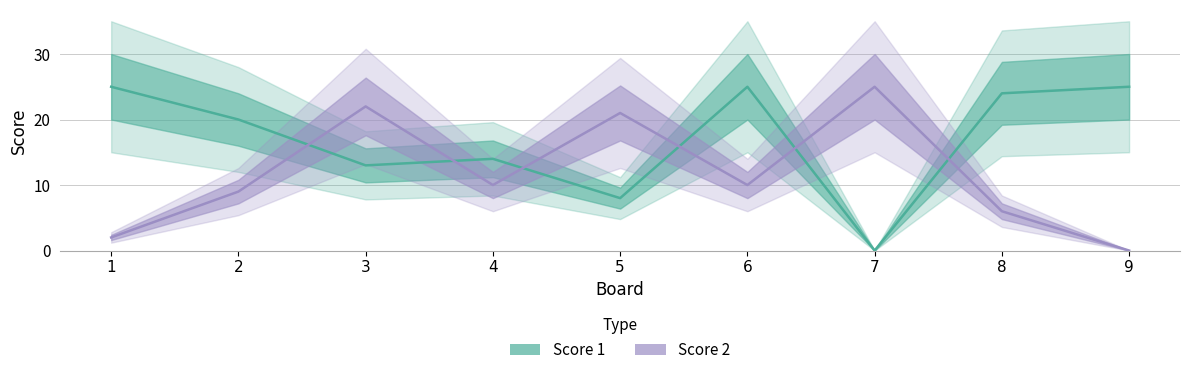

Reading left to right, list all the values displayed in this chart.

Score 1: 25	20	13	14	8	25	0	24	25
Score 2: 2	9	22	10	21	10	25	6	0